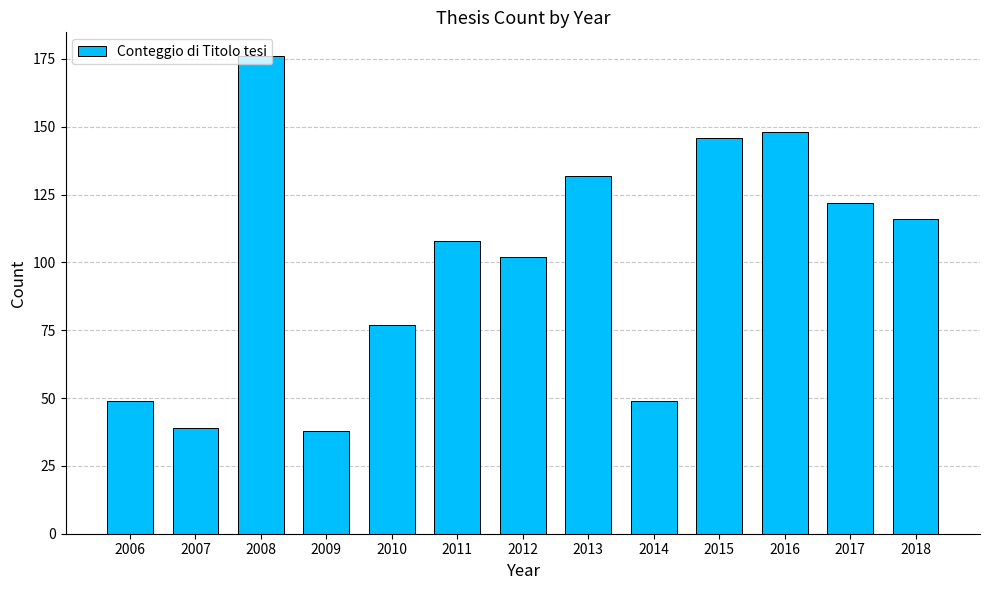

What is the minimum value shown in the chart?

38